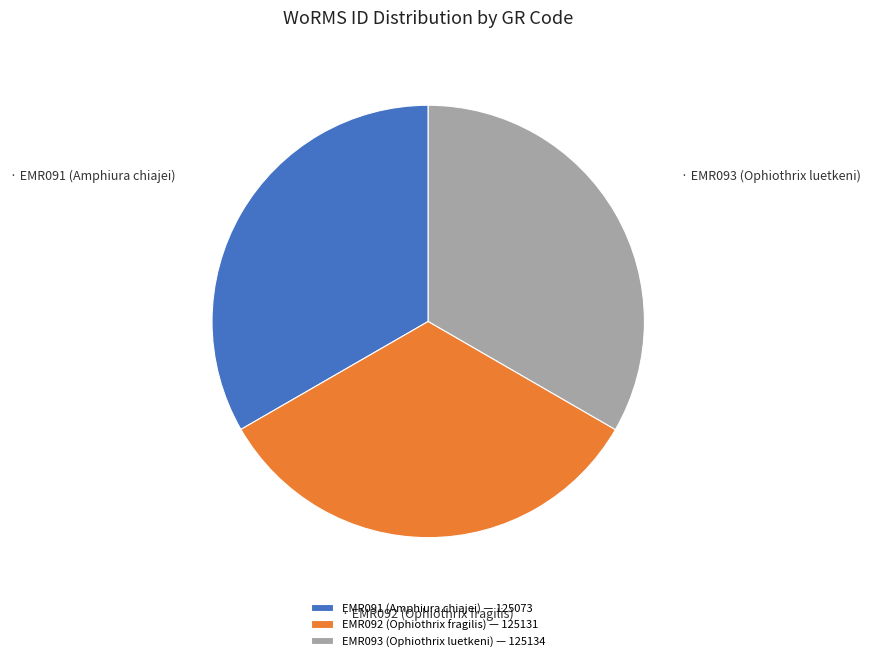

How many segments does this pie chart have?

3